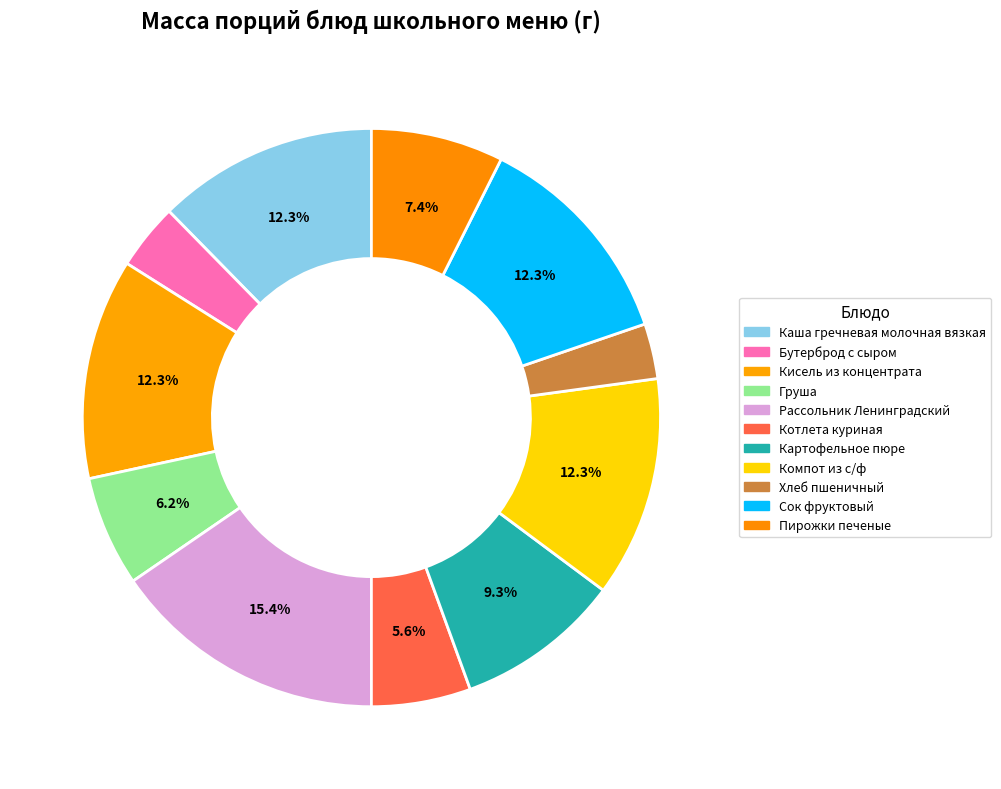

How much of the chart is everything except Пирожки печеные?

92.6%